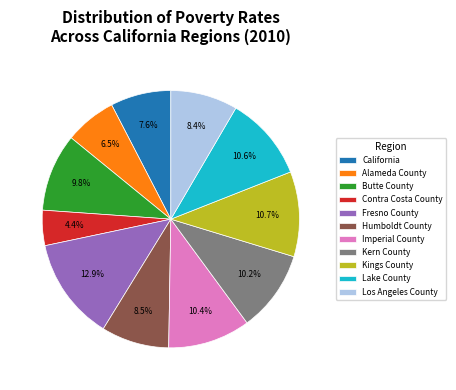

Approximately how many times larger is the value at Kings County compared to Fresno County?

0.8